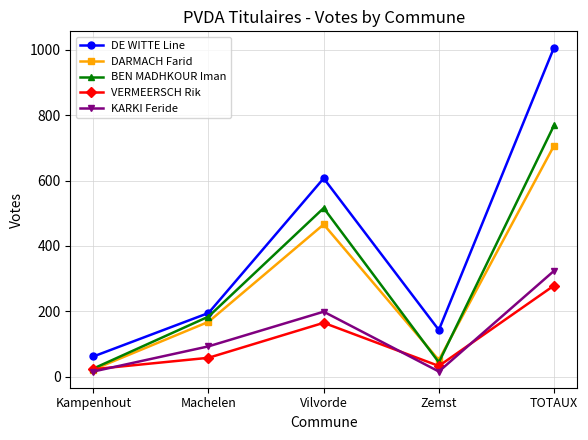

At how many categories does at least one series exceed 417?

2